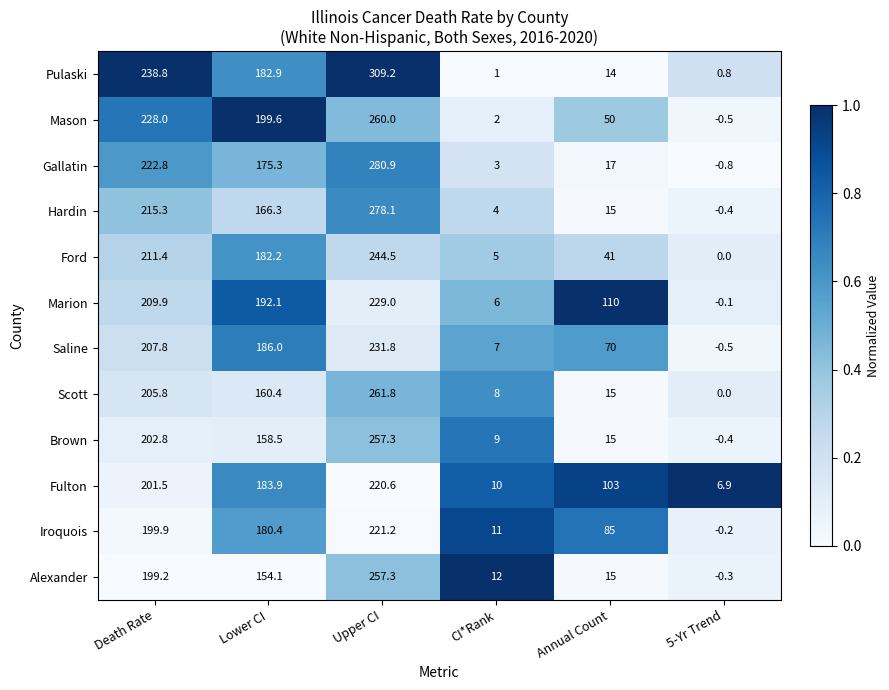

How many categories are shown in the chart?

6